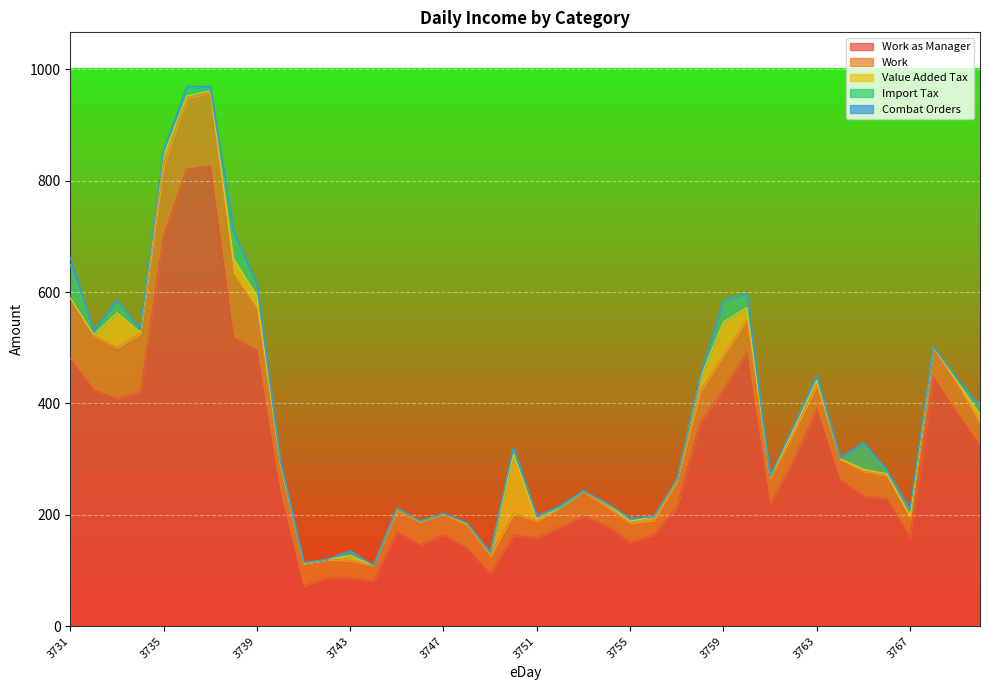

Is it true that Work as Manager equals 772.4 at 3768?

False